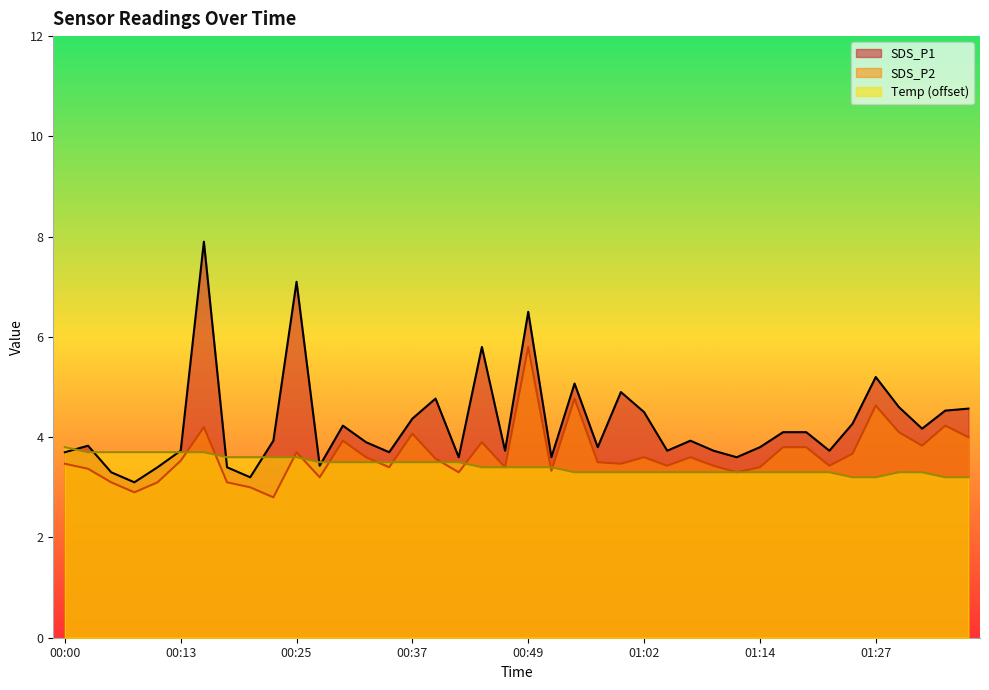

What are all the series names shown in the legend?

SDS_P1, SDS_P2, Temp (offset)